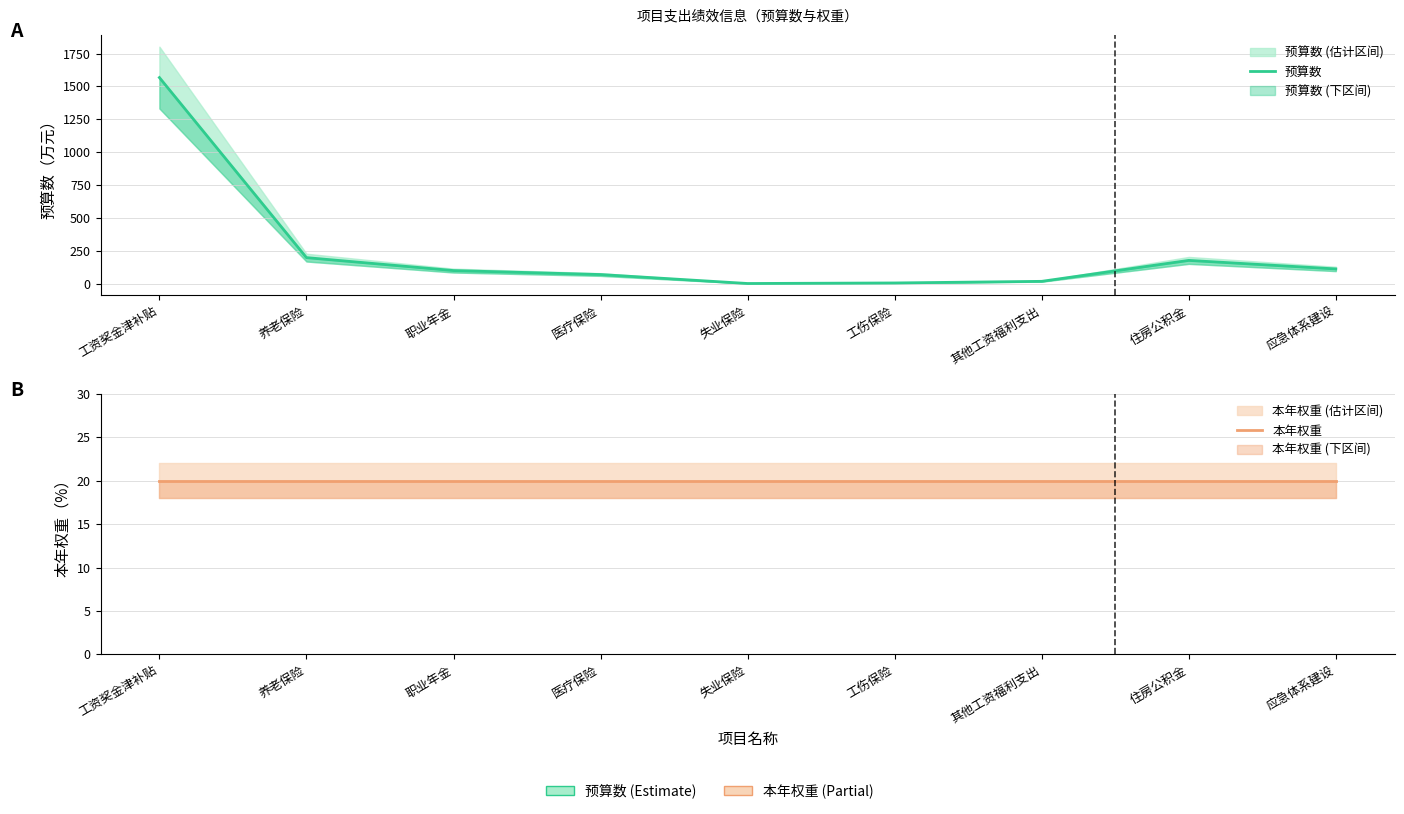

At which category is the sum across all series the highest?

工资奖金津补贴